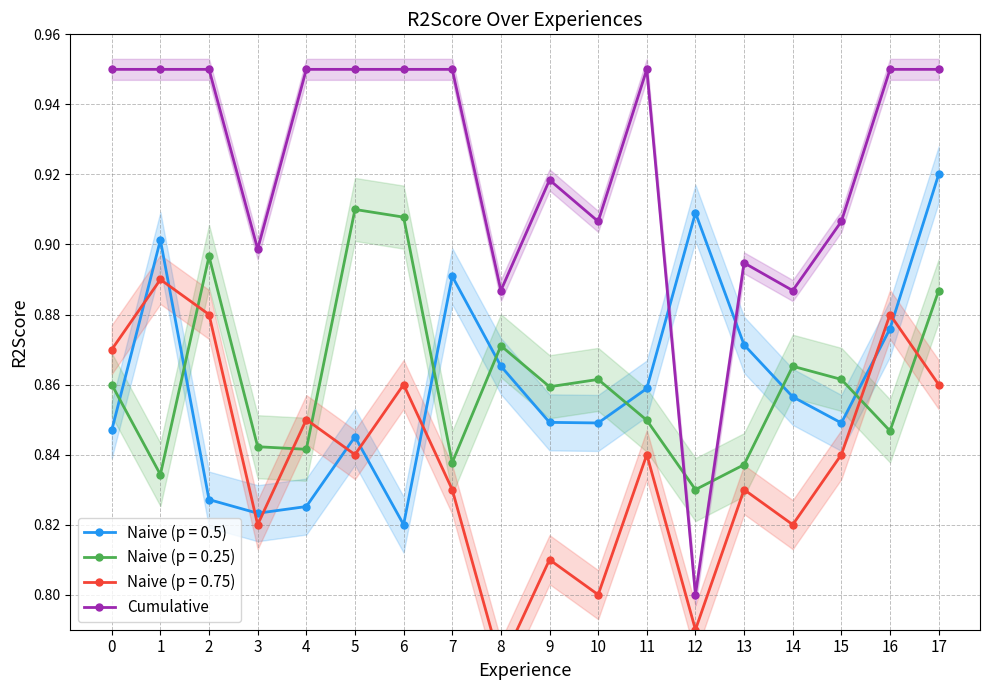

Between 13 and 3, which is larger?

3